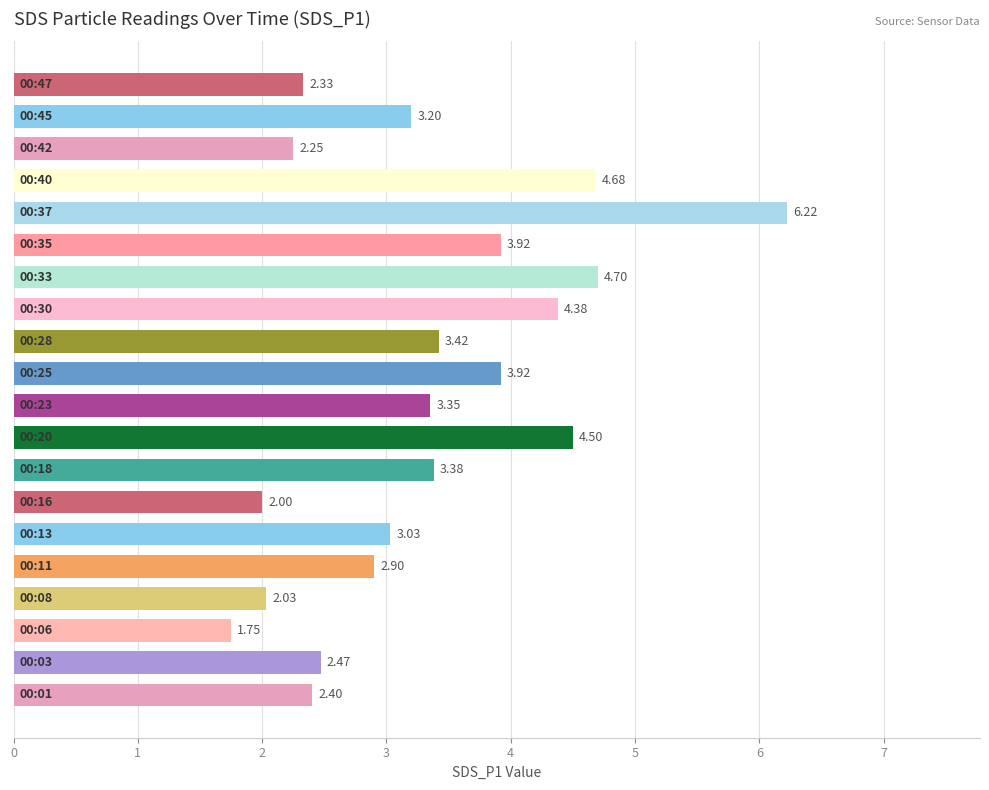

Are the bars horizontal?

Yes